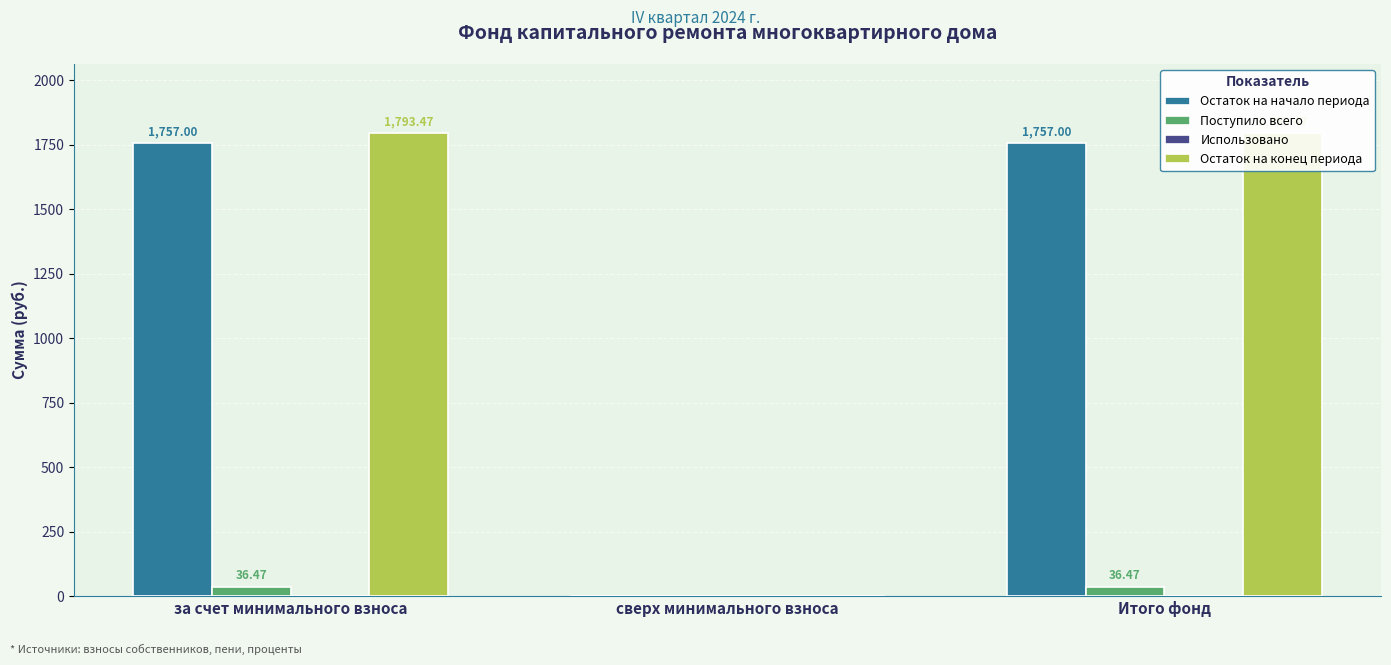

Reading left to right, what are all the values shown in this chart?

Остаток на начало периода: за счет минимального взноса=1757.0	сверх минимального взноса=0.0	Итого фонд=1757.0
Поступило всего: за счет минимального взноса=36.5	сверх минимального взноса=0.0	Итого фонд=36.5
Использовано: за счет минимального взноса=0.0	сверх минимального взноса=0.0	Итого фонд=0.0
Остаток на конец периода: за счет минимального взноса=1793.5	сверх минимального взноса=0.0	Итого фонд=1793.5